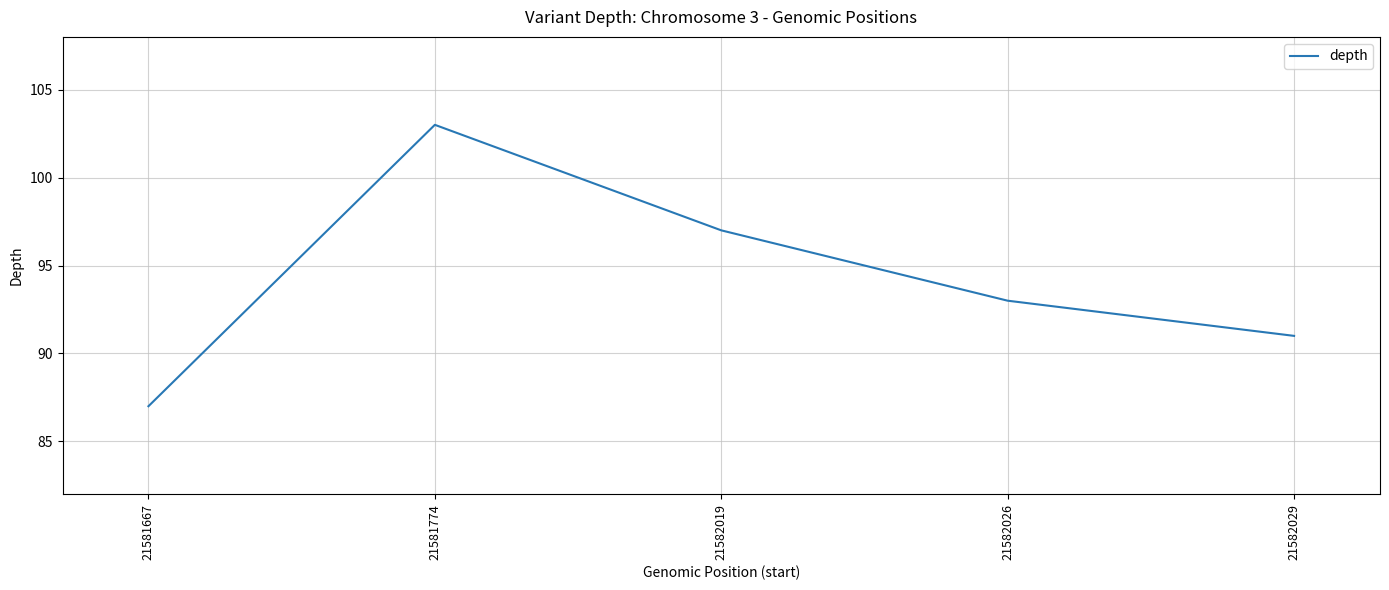

What value does the data have at 21582029?

91